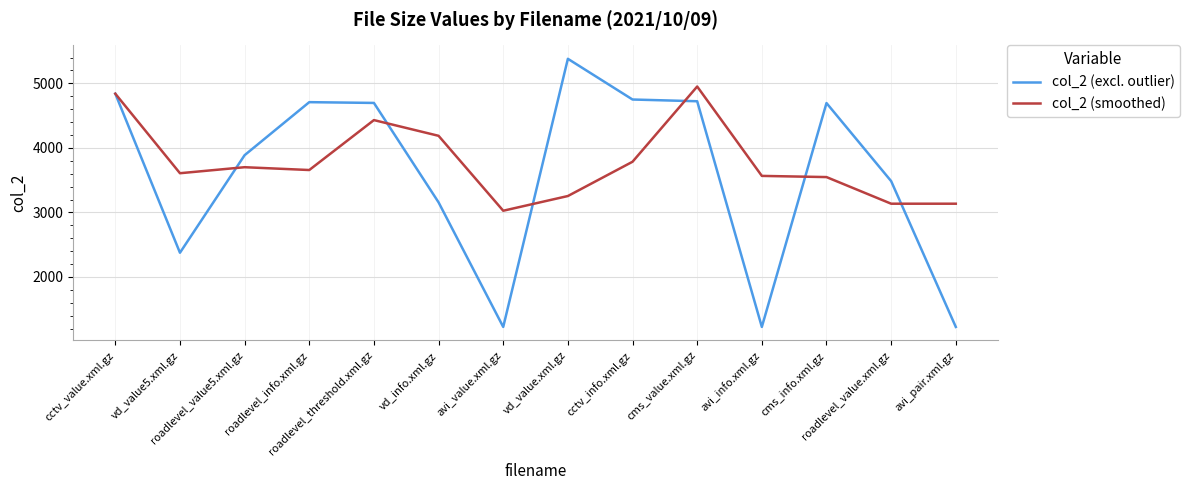

What is the difference between the maximum and minimum values in the col_2 (smoothed) series?

1925.3